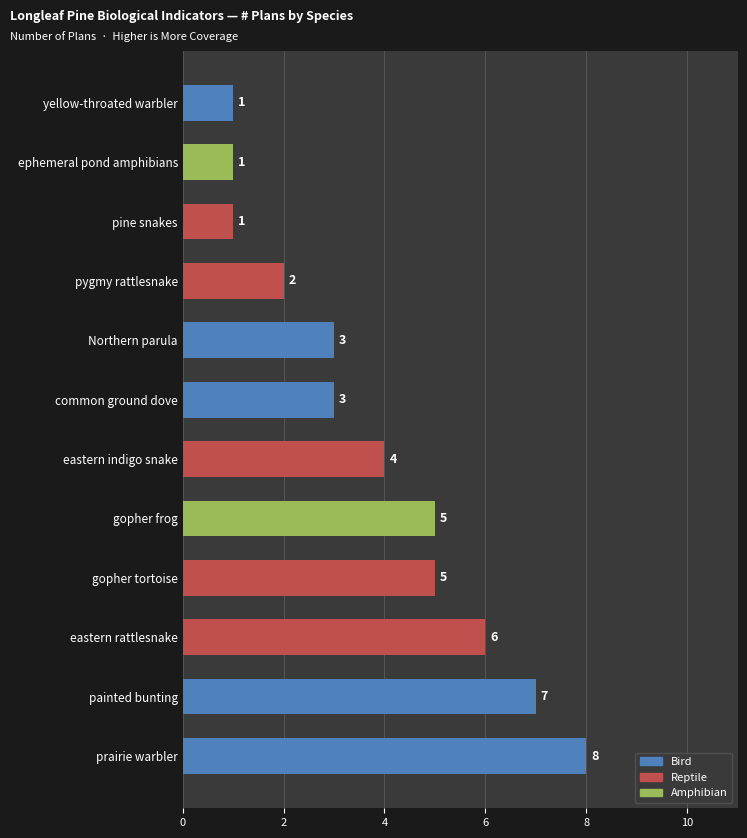

What is the change in value from prairie warbler to Northern parula?

-5